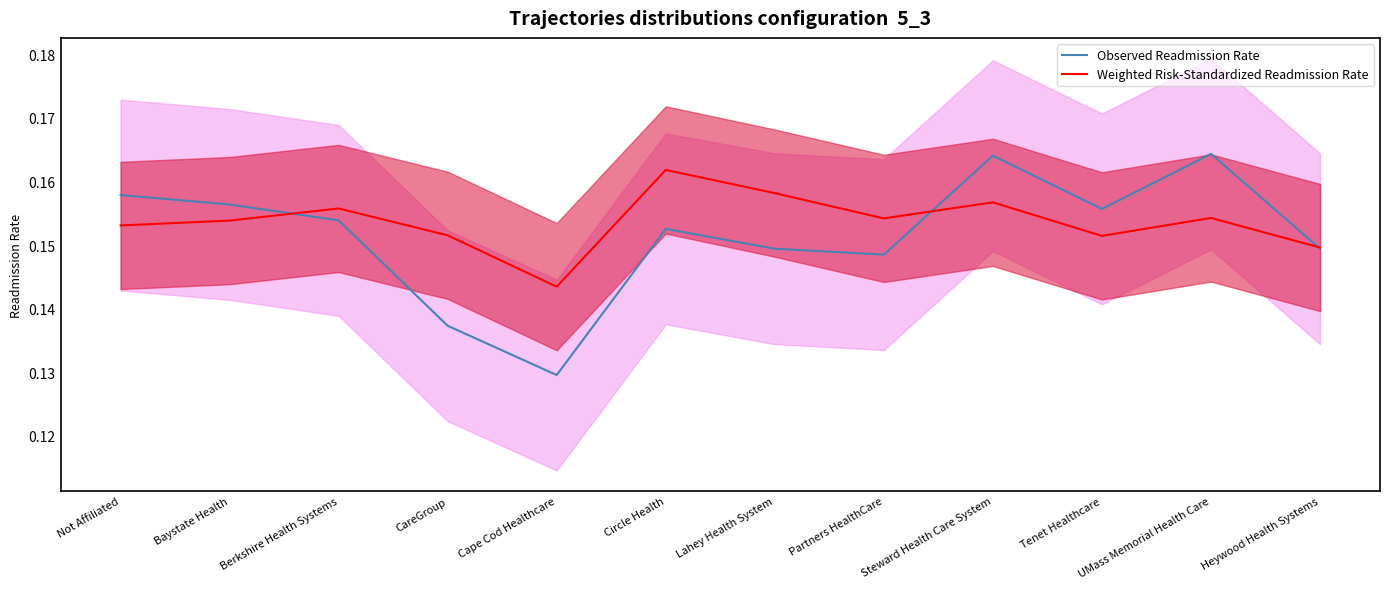

True or false: Weighted Risk-Standardized Readmission Rate and Observed Readmission Rate intersect in this chart.

True